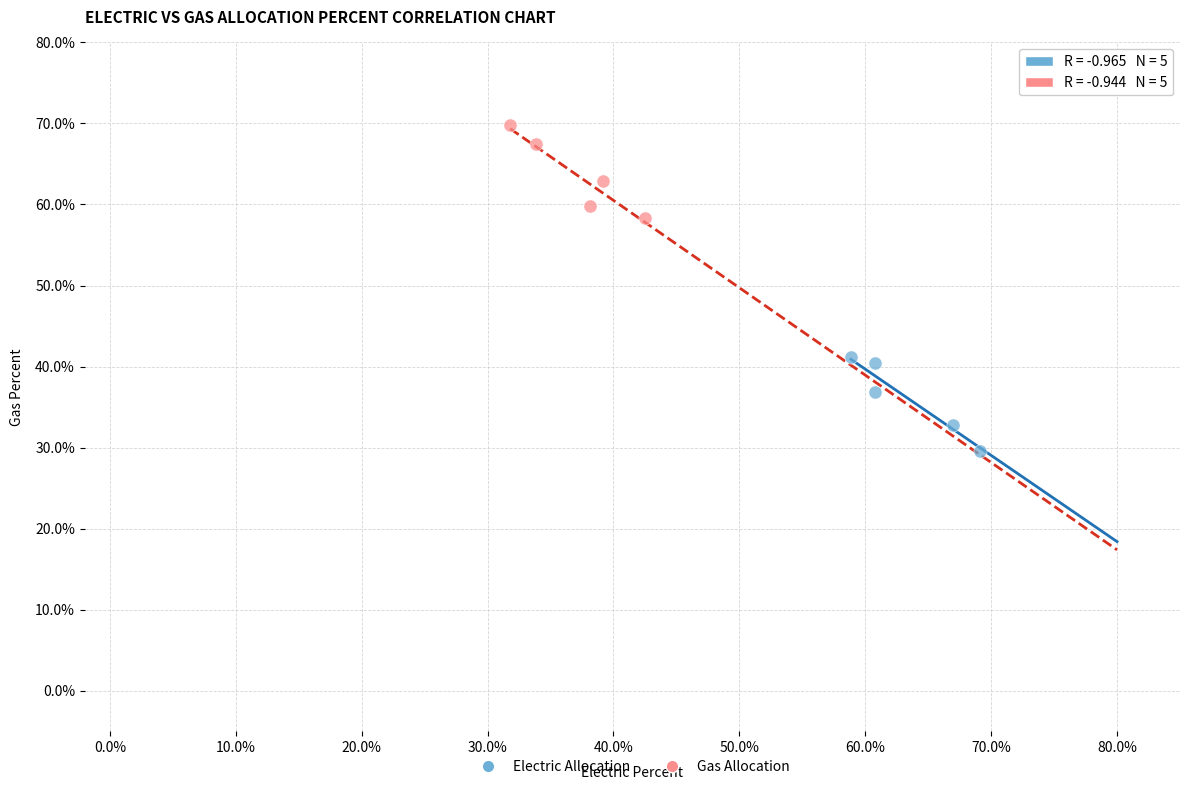

What are all the series names shown in the legend?

Electric Allocation, Gas Allocation